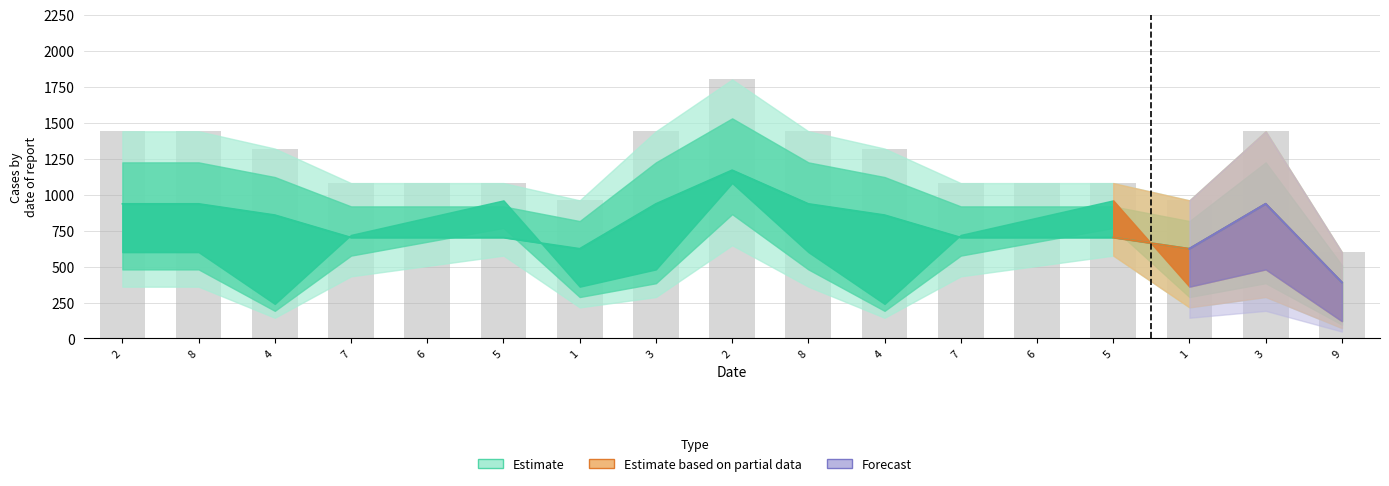

Which has a higher value, 2 or 5?

2